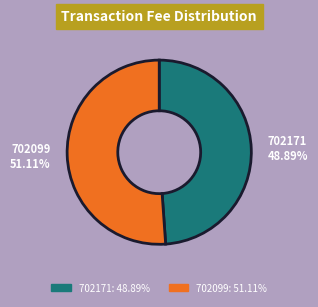

How much of the chart is everything except 702171?

51.1%